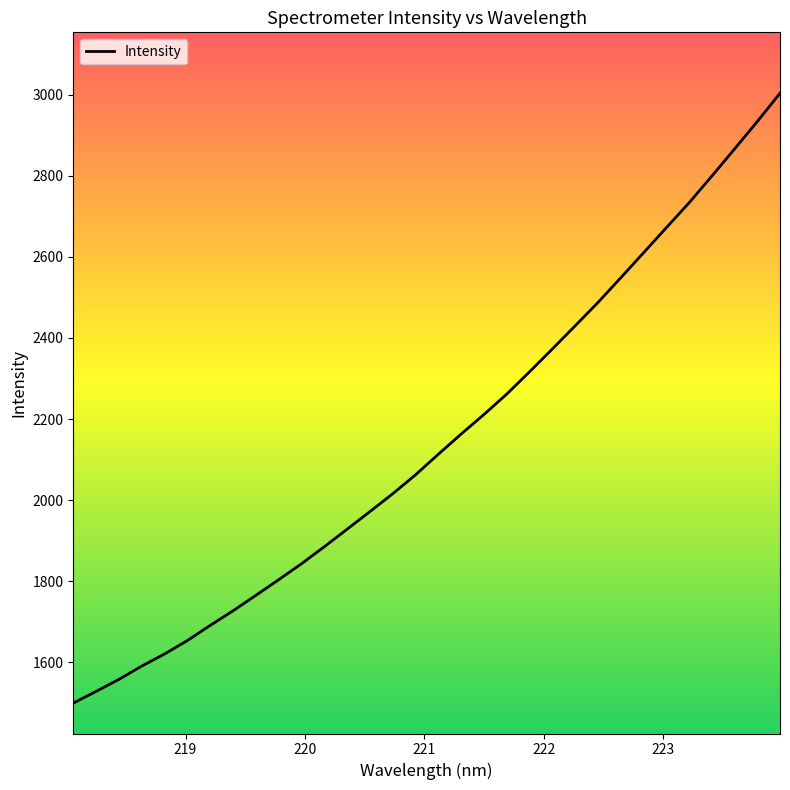

How many values are below 2113?

16